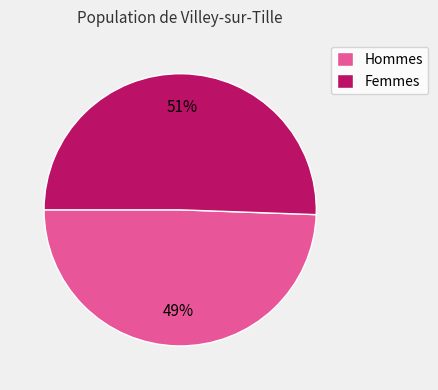

Approximately how many times larger is the value at Hommes compared to Femmes?

1.0